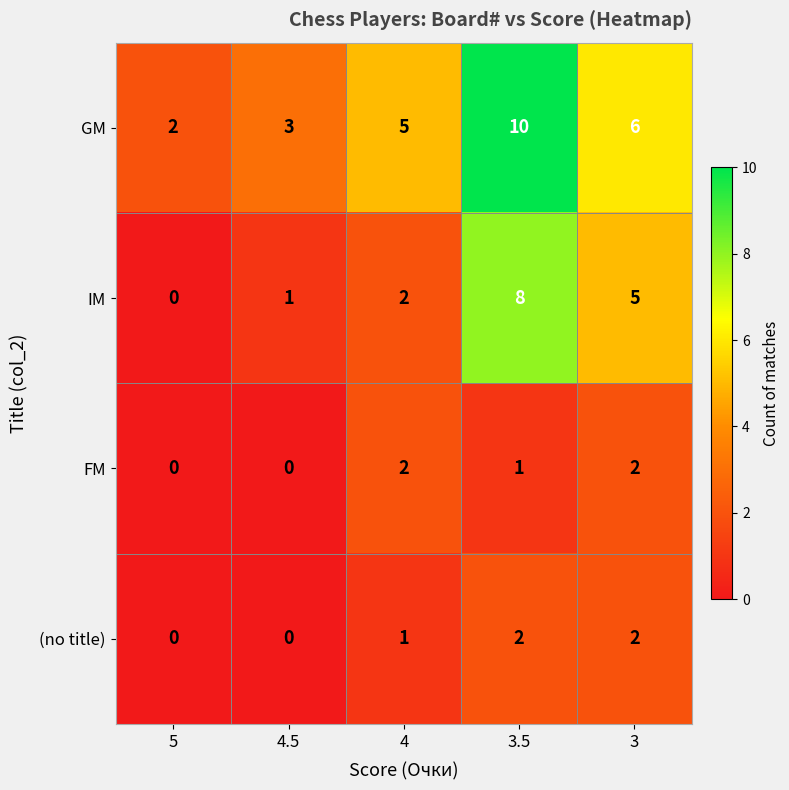

Reading left to right, list all the values displayed in this chart.

GM: 2	3	5	10	6
IM: 0	1	2	8	5
FM: 0	0	2	1	2
(no title): 0	0	1	2	2